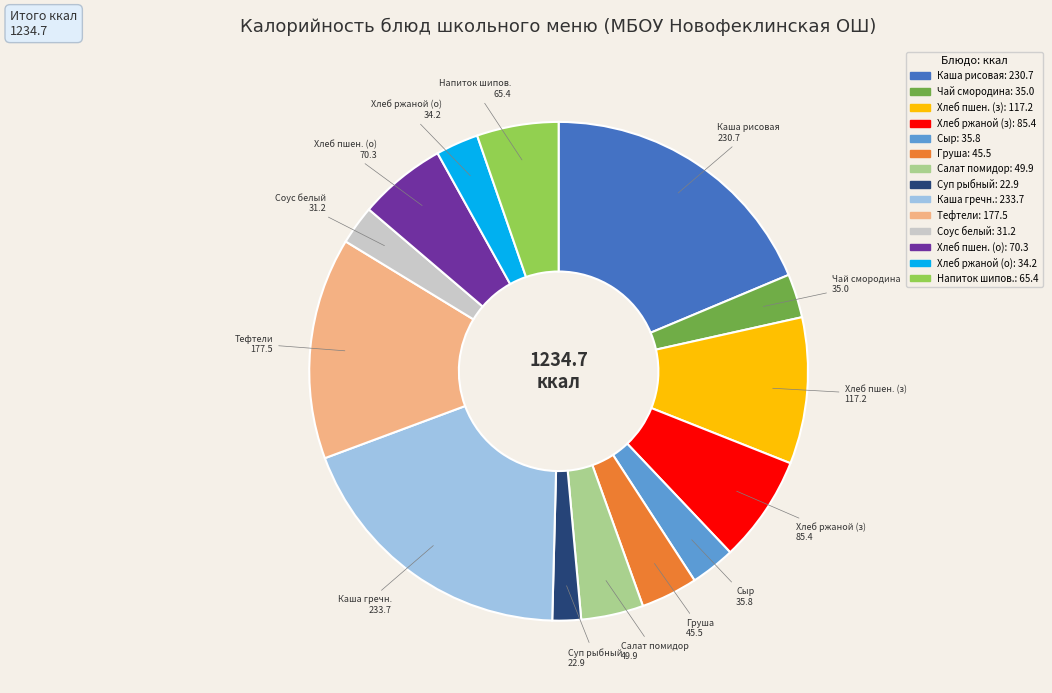

Does any single category account for the majority?

No